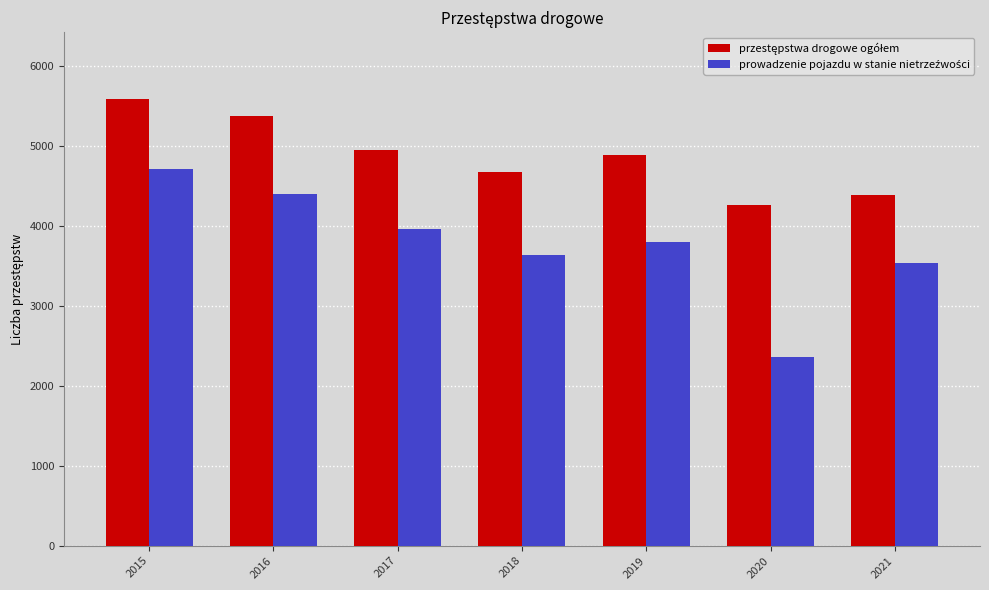

What is the difference between the highest and lowest values at 2019?

1087